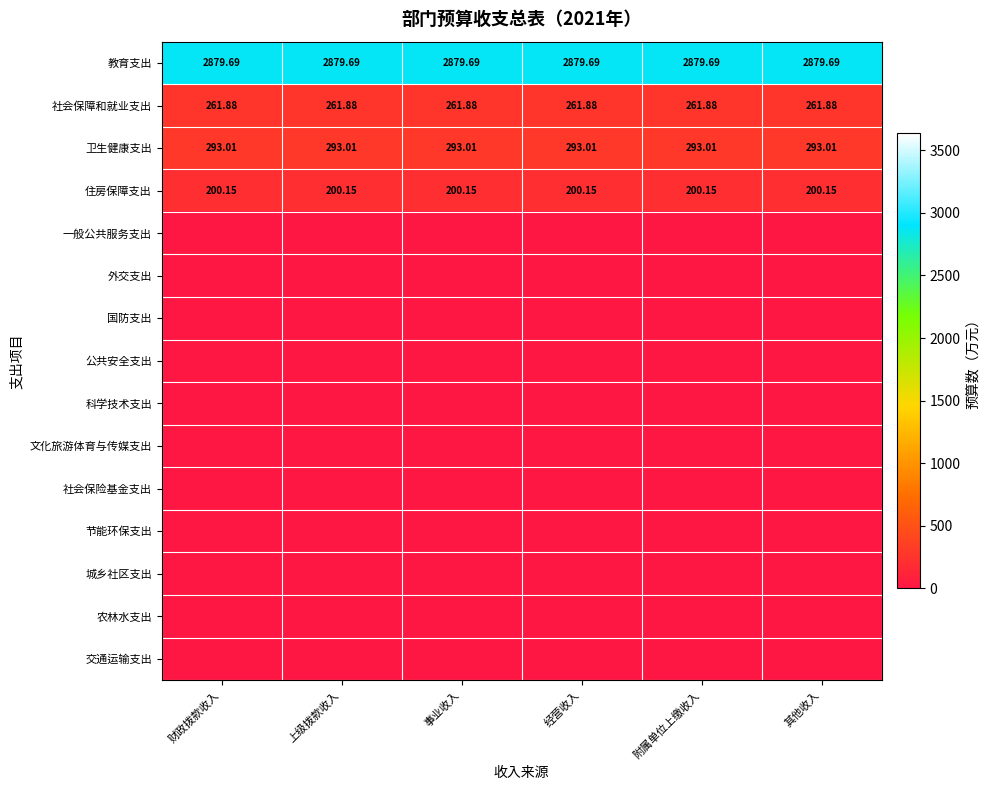

At how many categories does at least one series exceed 2060?

6